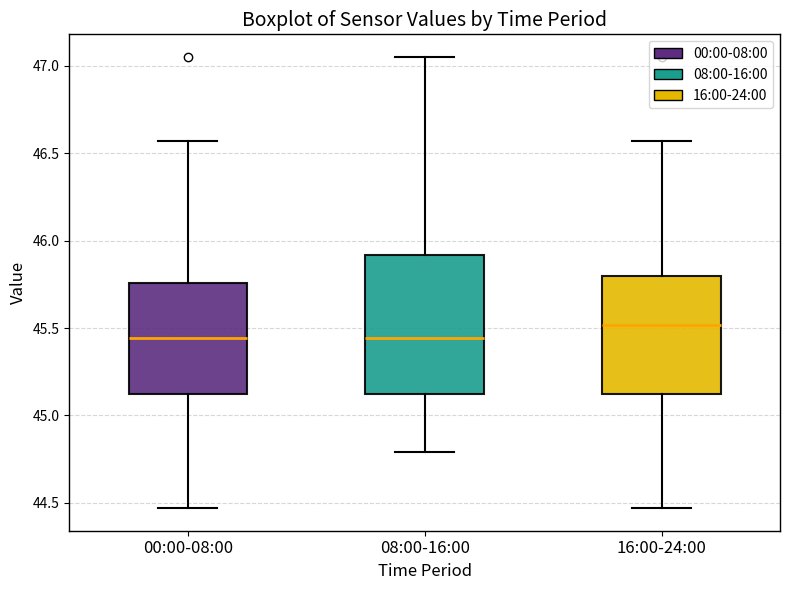

Reading left to right, transcribe this box plot: for each box, give where its median line is, the range the box spans, and where its two whiskers end, as read against the y-axis. The values are not printed on the chart, so give them approximately, as read against the axis.

00:00-08:00: median 45.45, box 45.10 to 45.75, whiskers 44.45 to 46.55
08:00-16:00: median 45.45, box 45.10 to 45.90, whiskers 44.80 to 47.05
16:00-24:00: median 45.50, box 45.10 to 45.80, whiskers 44.45 to 46.55